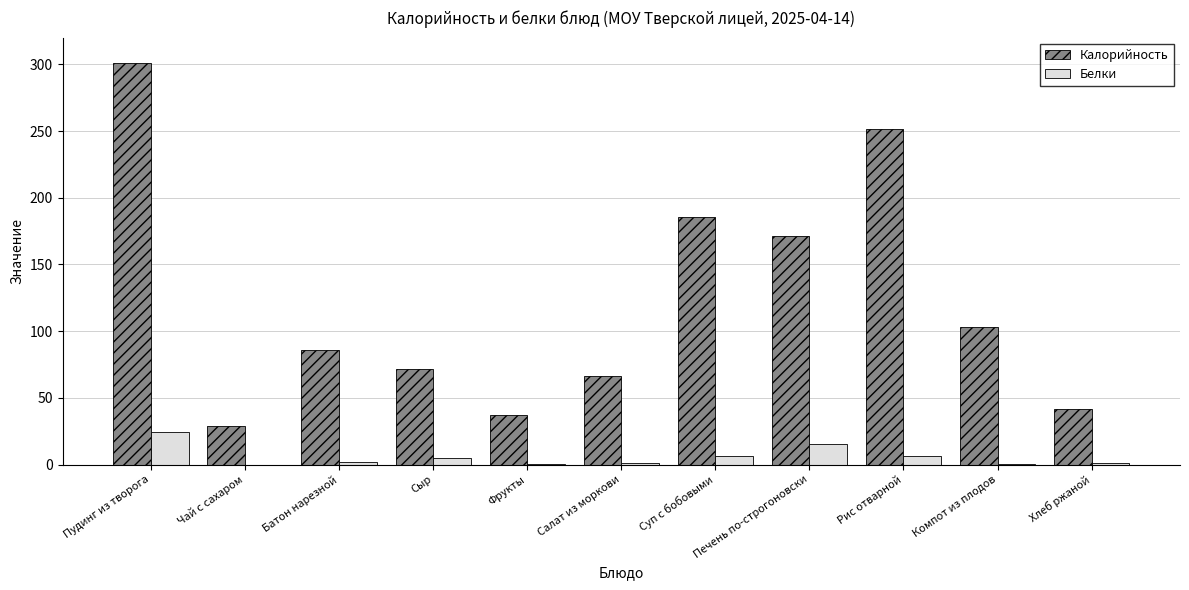

Between Пудинг из творога and Хлеб ржаной, which series saw the biggest shift?

Калорийность